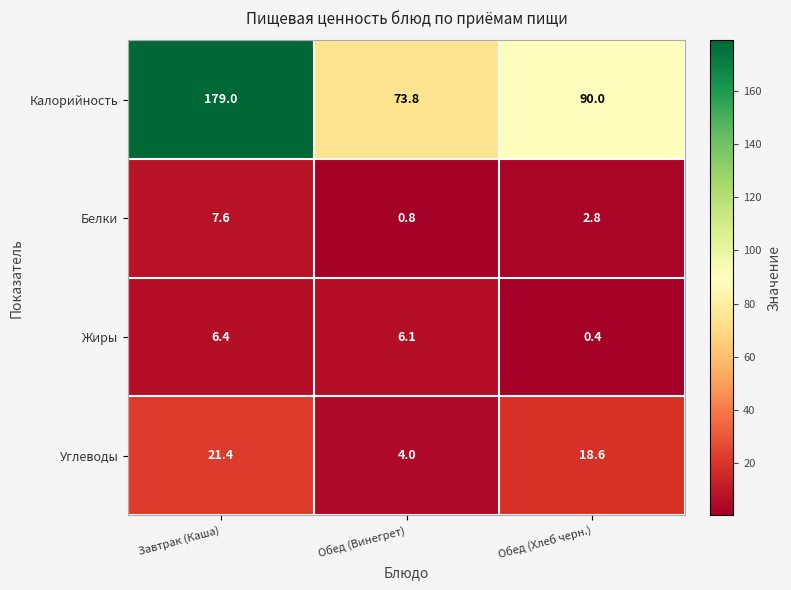

Between Обед (Винегрет) and Обед (Хлеб черн.), which series saw the biggest shift?

Калорийность